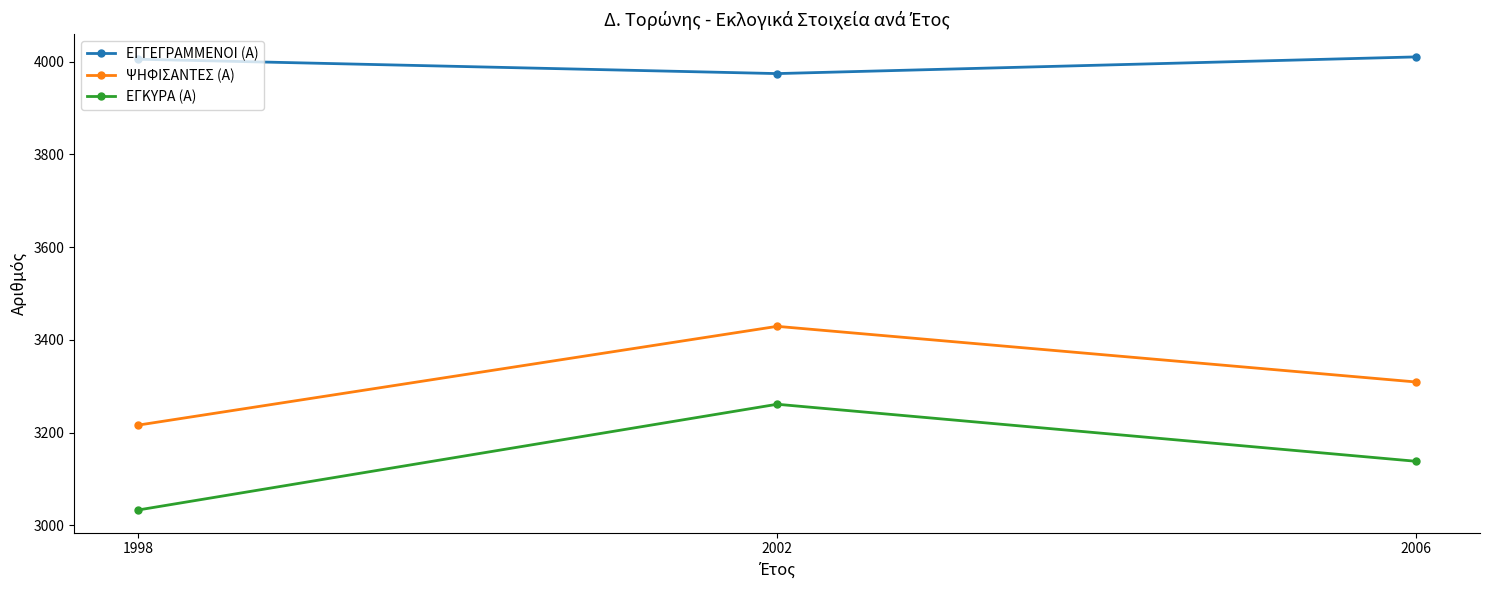

What are all the series names shown in the legend?

ΕΓΓΕΓΡΑΜΜΕΝΟΙ (Α), ΨΗΦΙΣΑΝΤΕΣ (Α), ΕΓΚΥΡΑ (Α)